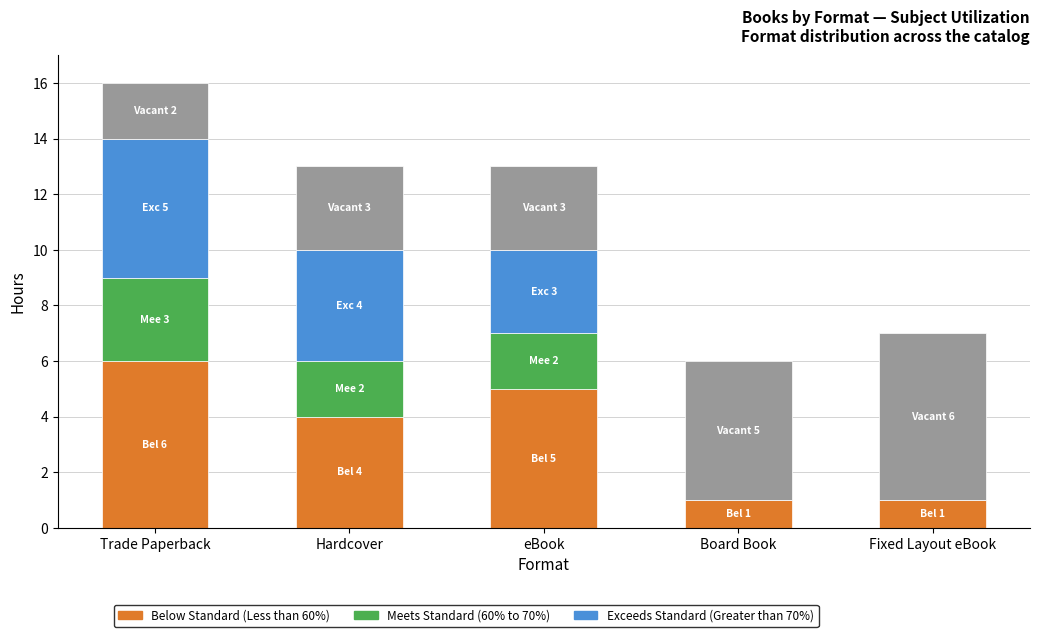

At which category is the sum across all series the highest?

Trade Paperback